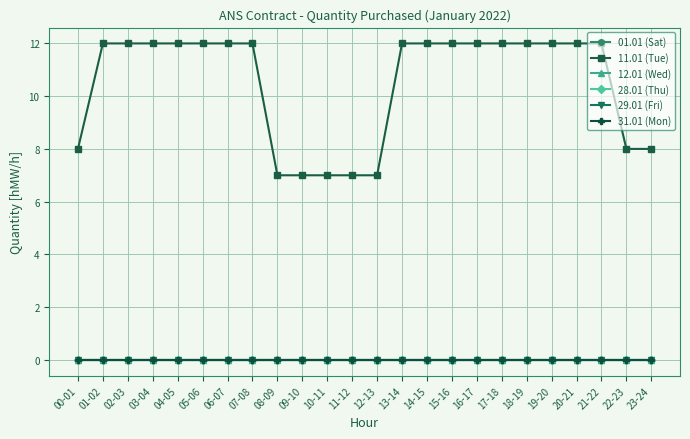

At 05-06, list the series in order from largest to smallest.

11.01 (Tue), 01.01 (Sat), 12.01 (Wed), 28.01 (Thu), 29.01 (Fri), 31.01 (Mon)